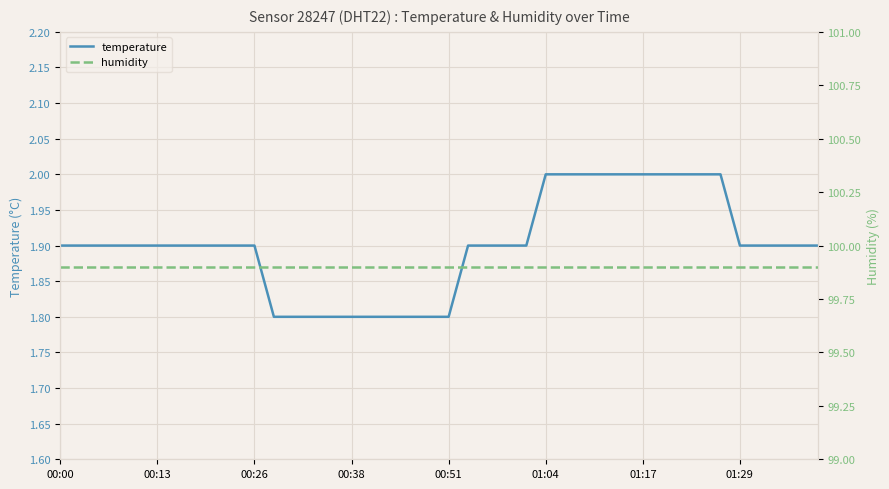

Which series has the largest total across all categories?

humidity